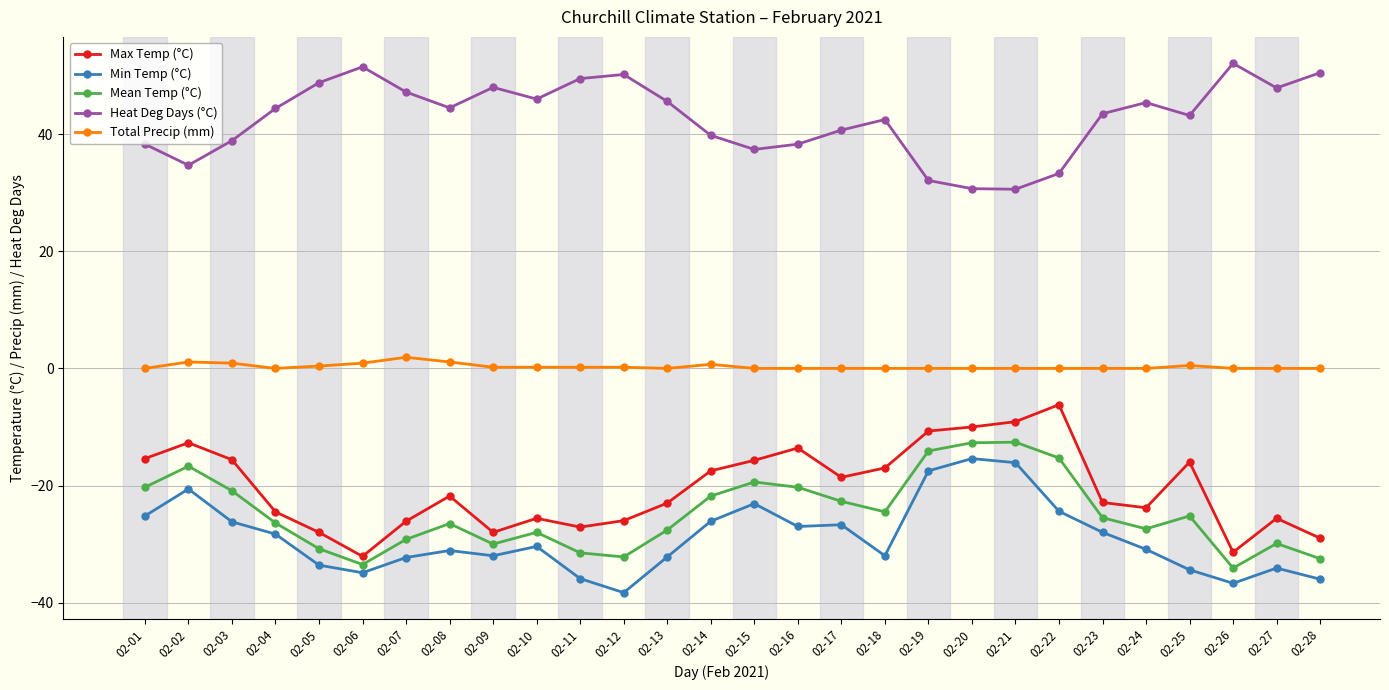

Is this an area chart (filled region under the line)?

No